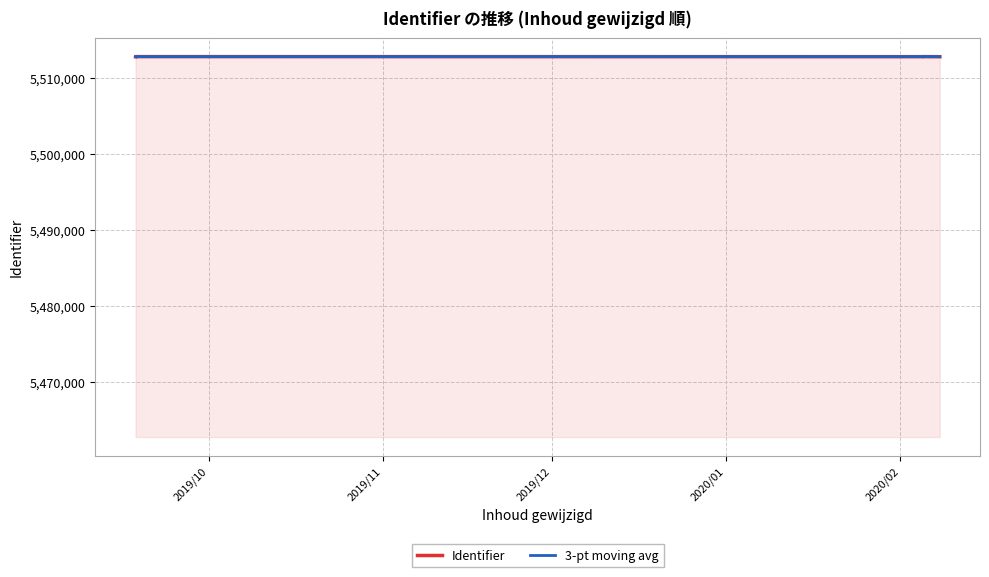

At which label does the data first exceed 5512758?

2020-02-05